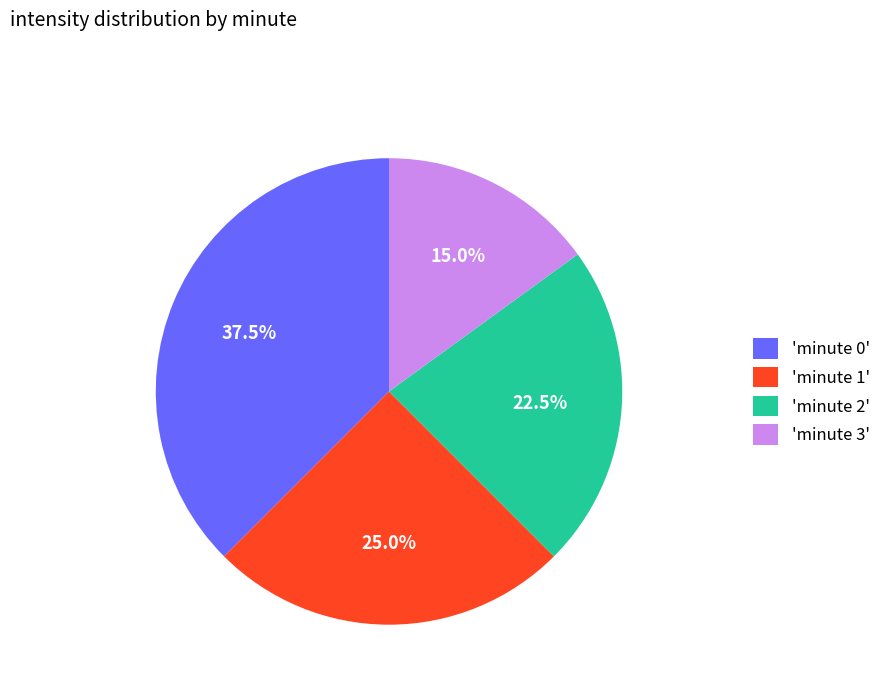

Is there any slice that represents more than half of the pie?

No